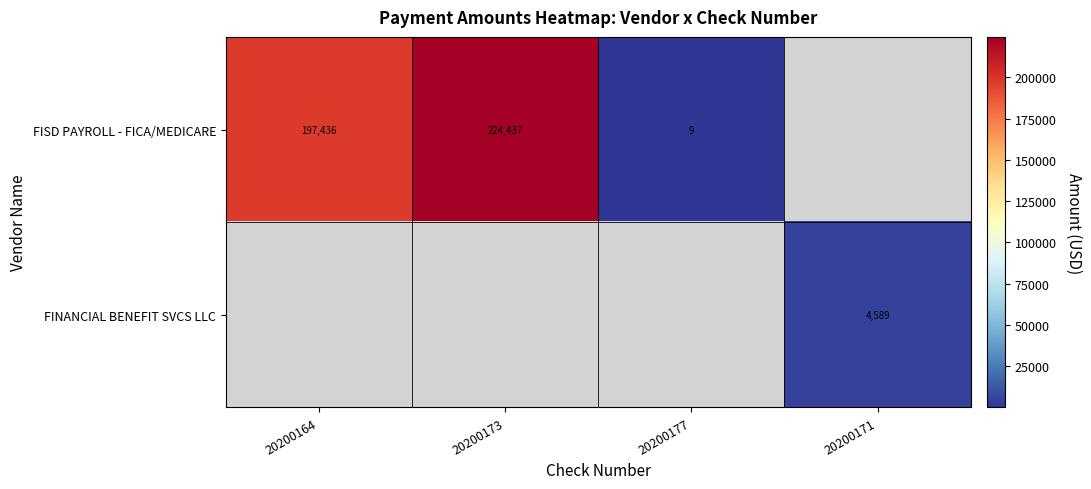

True or false: FISD PAYROLL - FICA/MEDICARE has a value of 3.8 at 20200177.

False